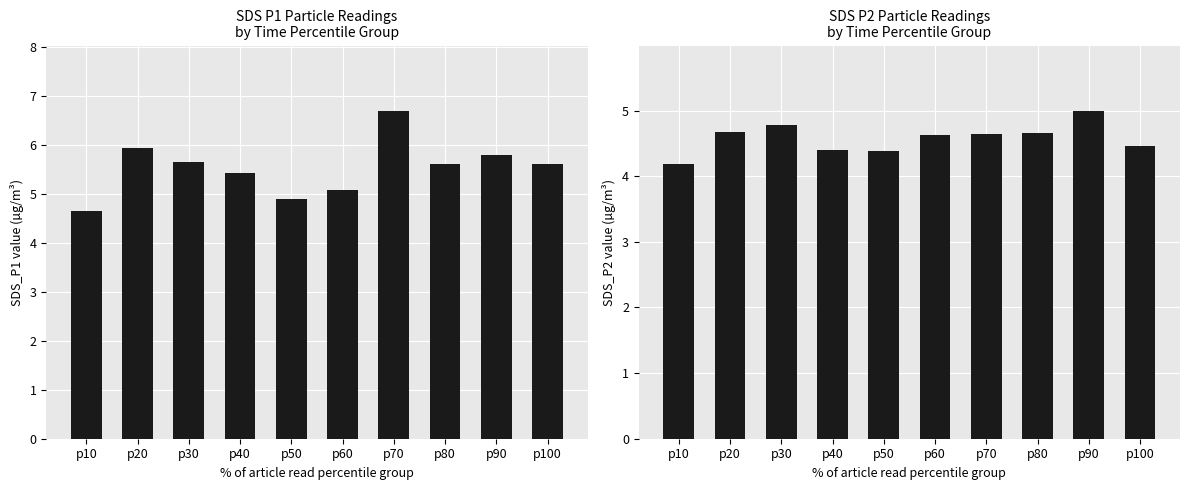

Rank the series by their maximum value, from lowest to highest.

SDS_P2, SDS_P1